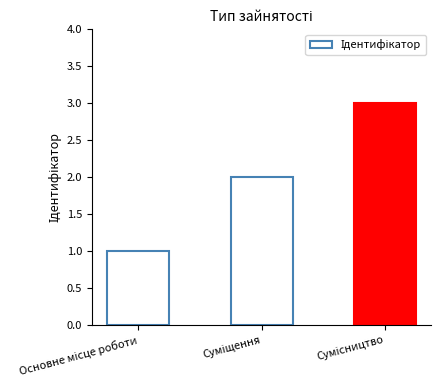

What is the maximum value shown in the chart?

3